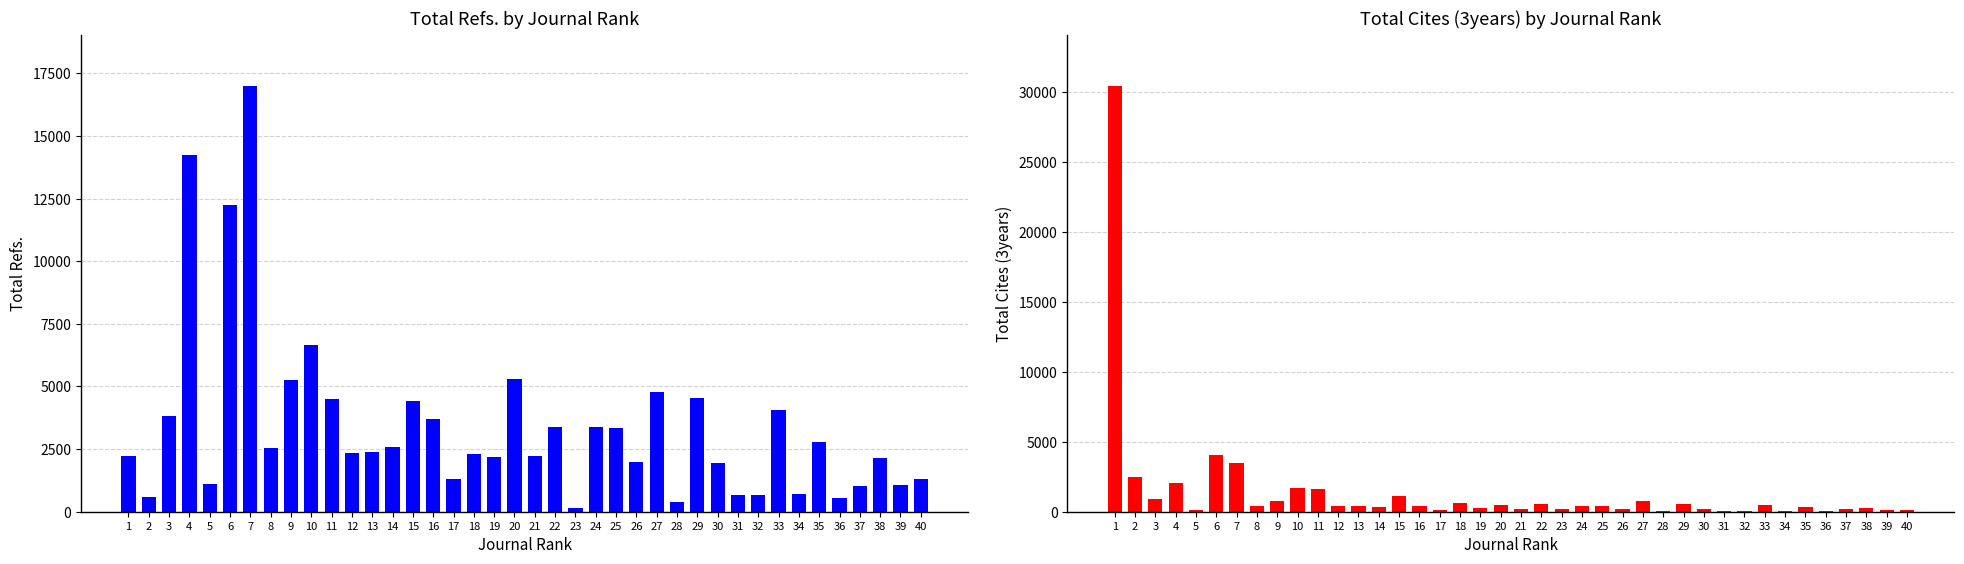

Rank the series at 10 from lowest to highest value.

Total Cites (3years), Total Refs.